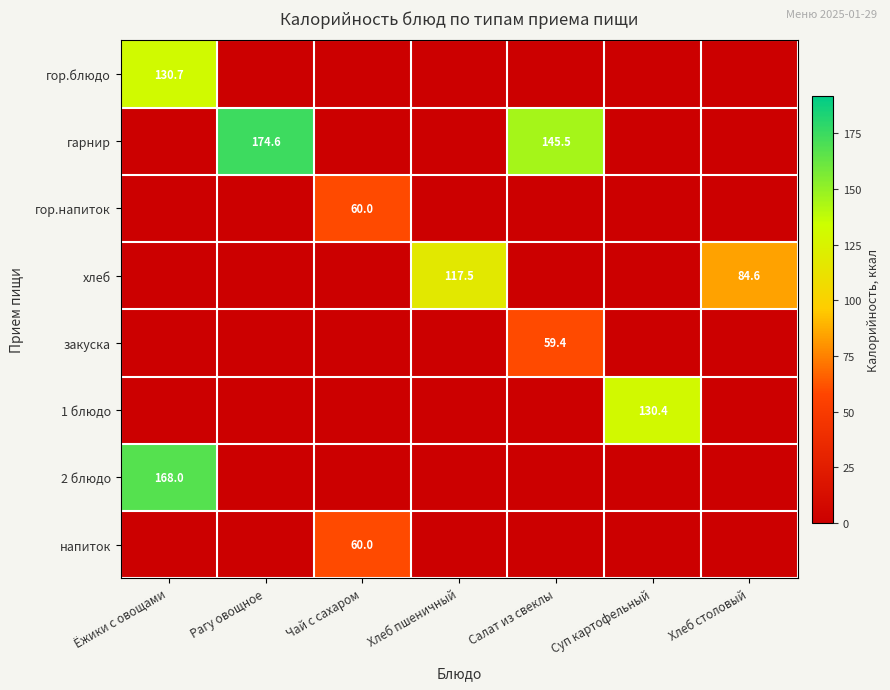

The value of напиток at Чай с сахаром is 82.7. True or false?

False